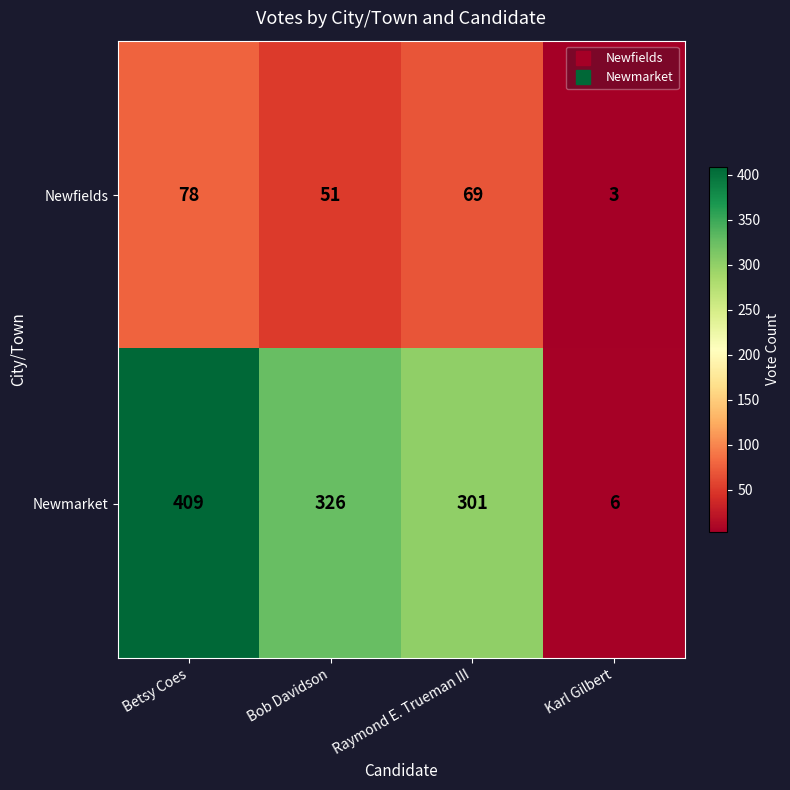

What is the sum of all Newfields values?

201